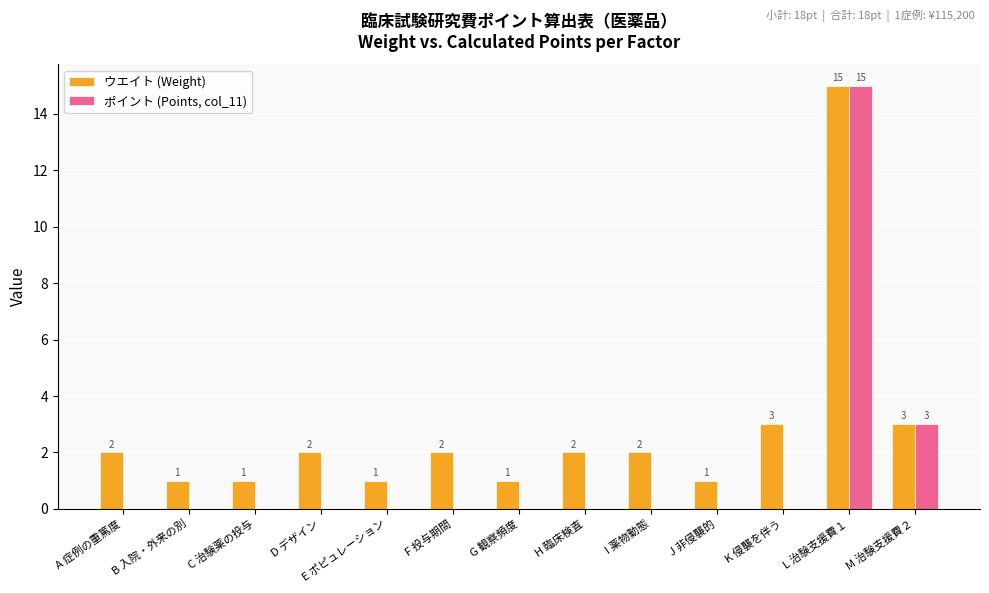

Count the number of categories in the chart.

13